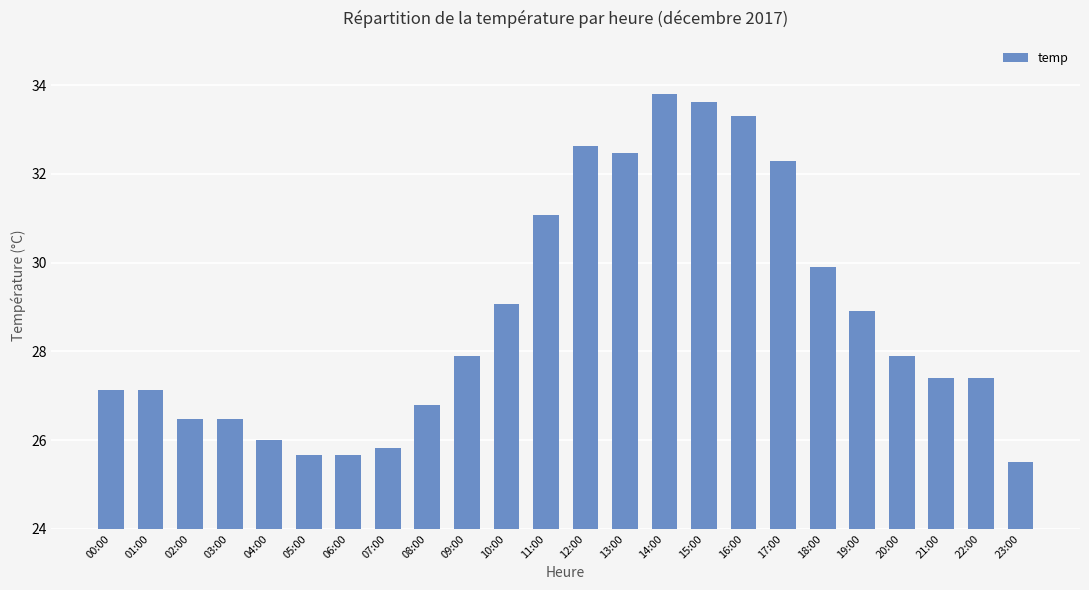

Which category has the highest value across all series?

14:00